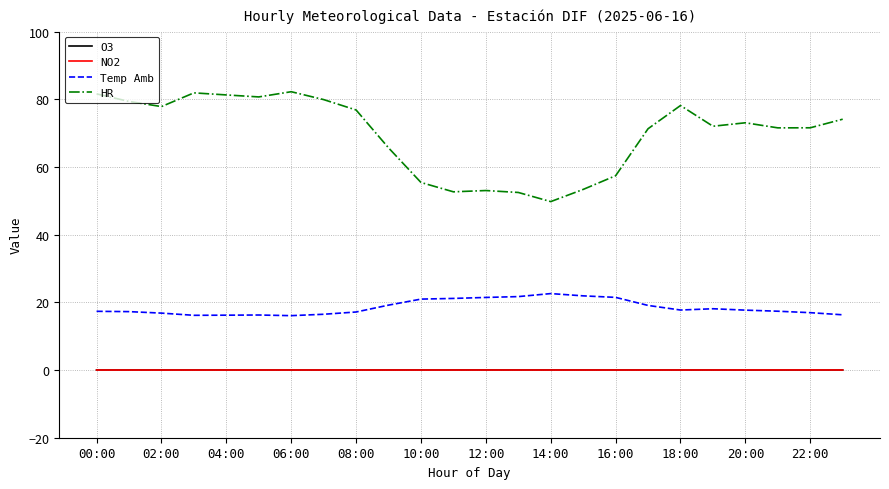

What is the average value of the Temp Amb series?

18.5